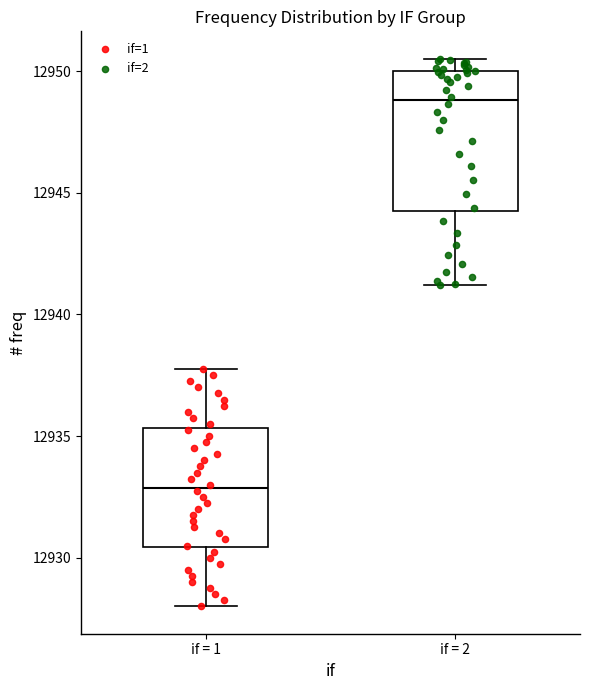

Which box's median line is the lowest?

if = 1